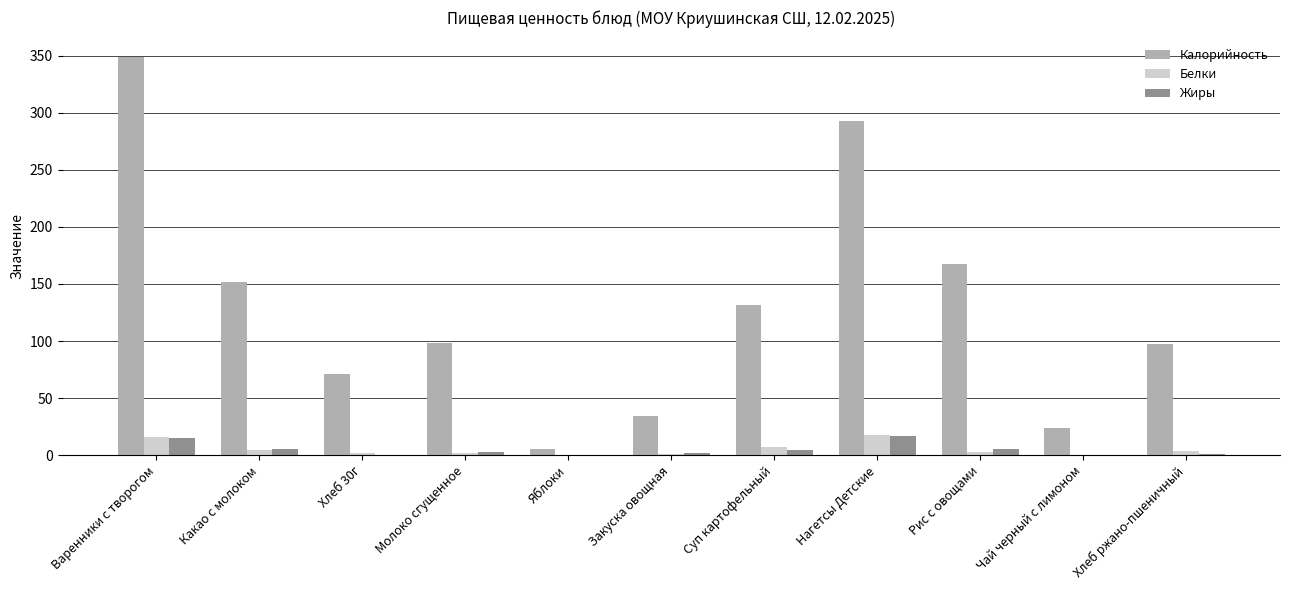

True or false: Калорийность has a value of 62.7 at Суп картофельный.

False